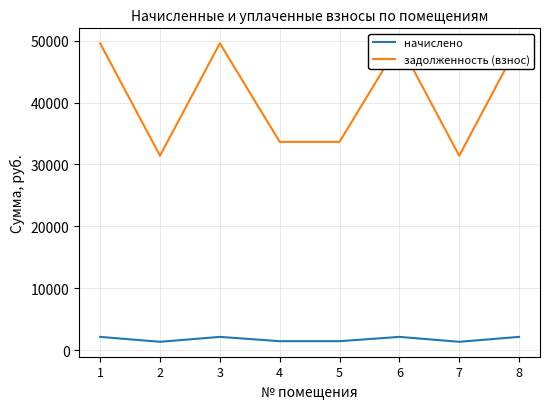

What is the spread (max minus min) of values at 8?

47396.6